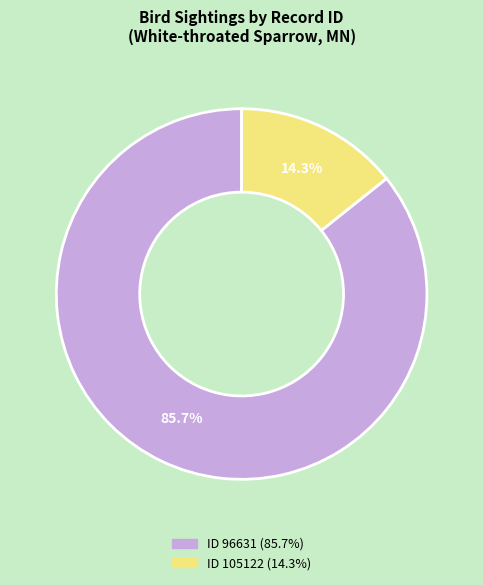

Is there a majority slice in this chart?

Yes